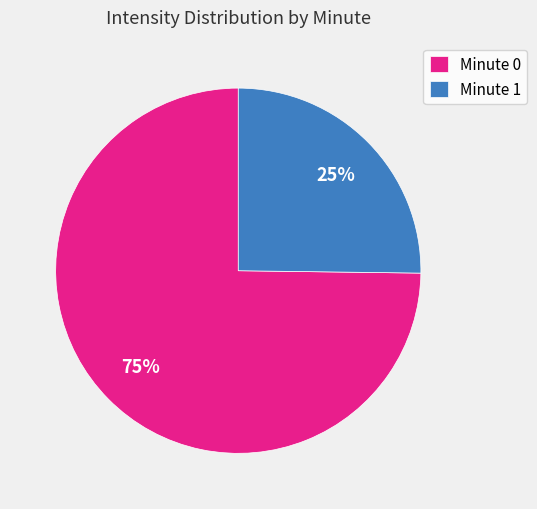

To the nearest percent, what portion does Minute 0 represent?

75%